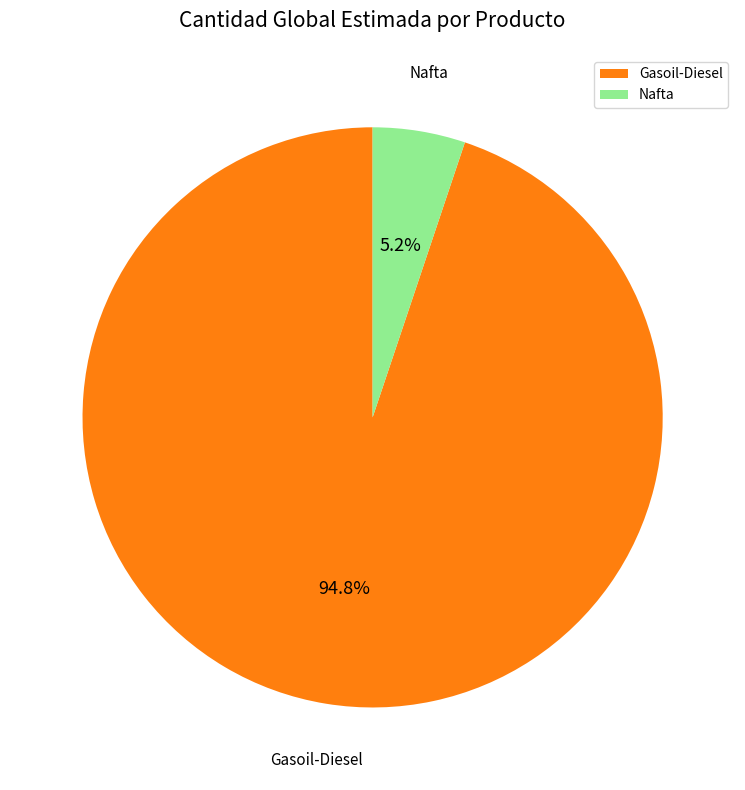

To the nearest percent, what percentage of the pie is Nafta?

5%